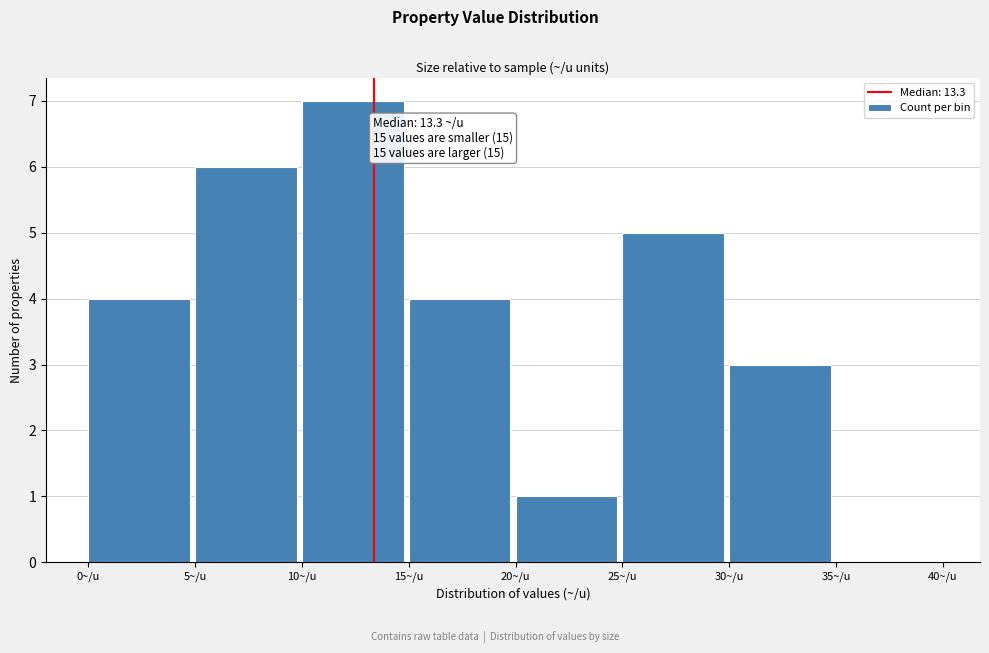

Over which range of the x-axis is the bar tallest?

10 to 15